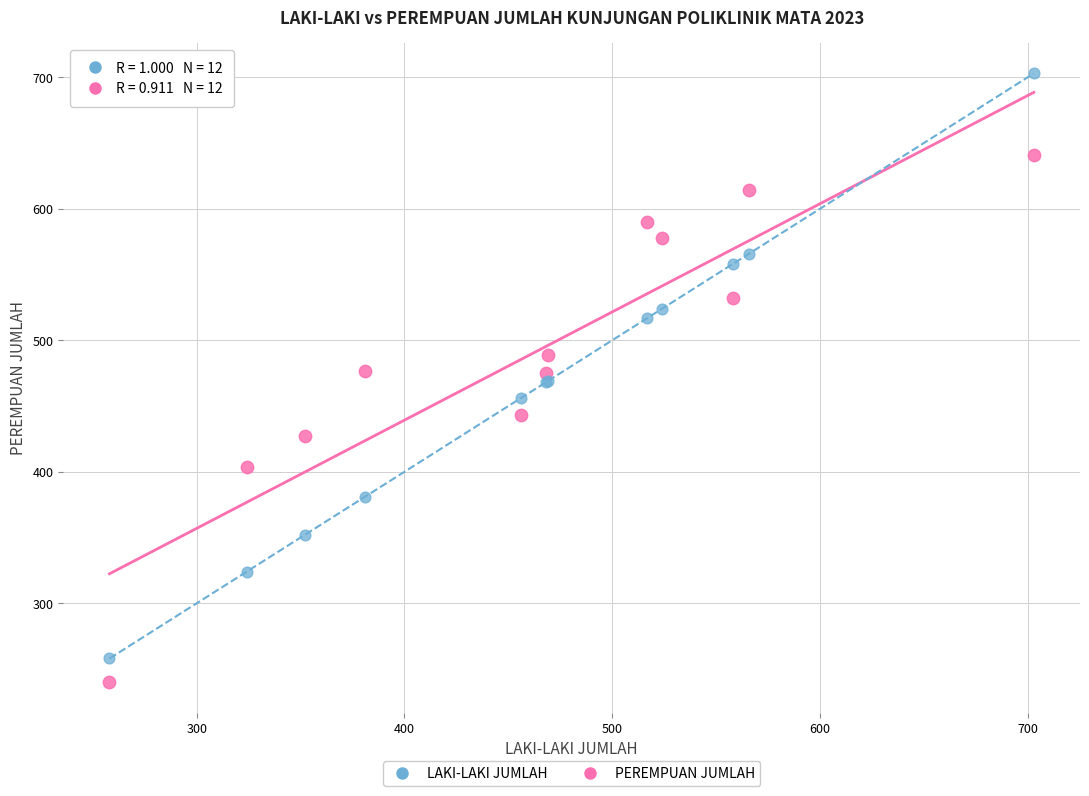

Which series reaches the maximum Y coordinate?

LAKI-LAKI JUMLAH